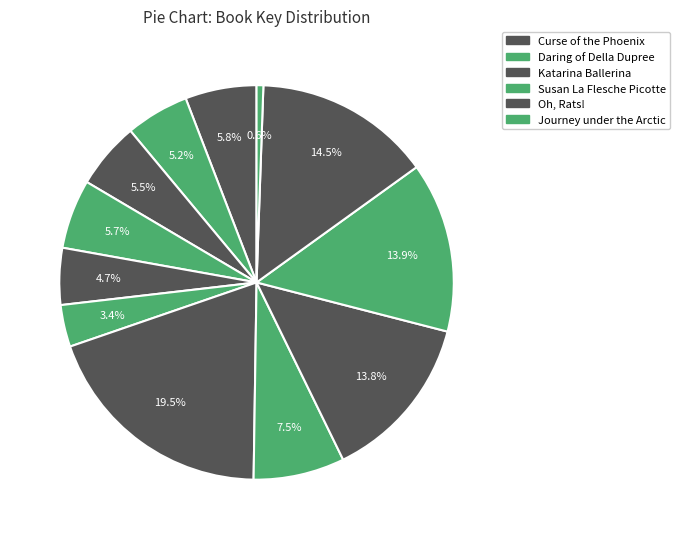

How many segments does this pie chart have?

12